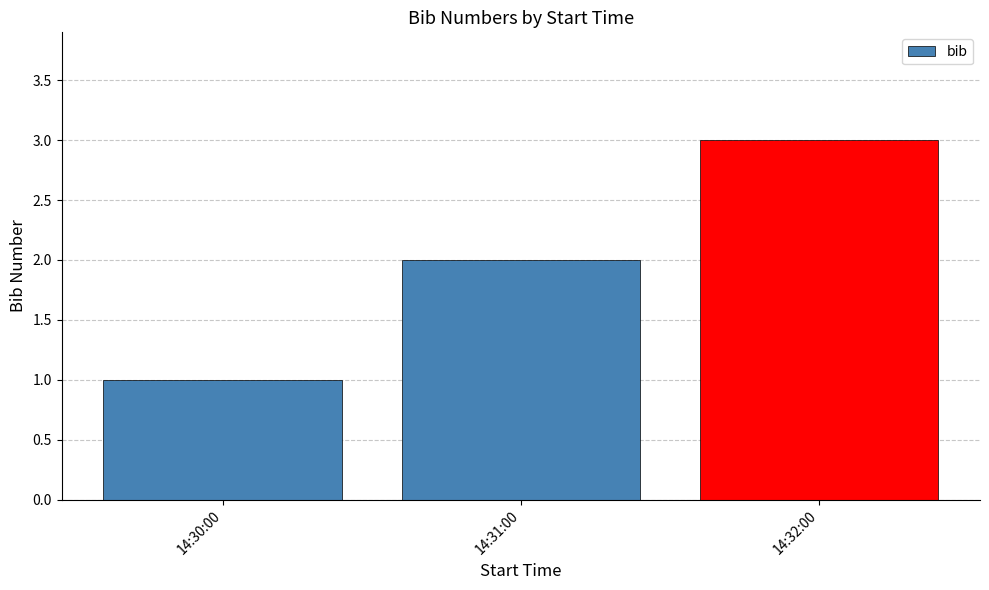

List the labels in order of value, largest first.

14:32:00, 14:31:00, 14:30:00